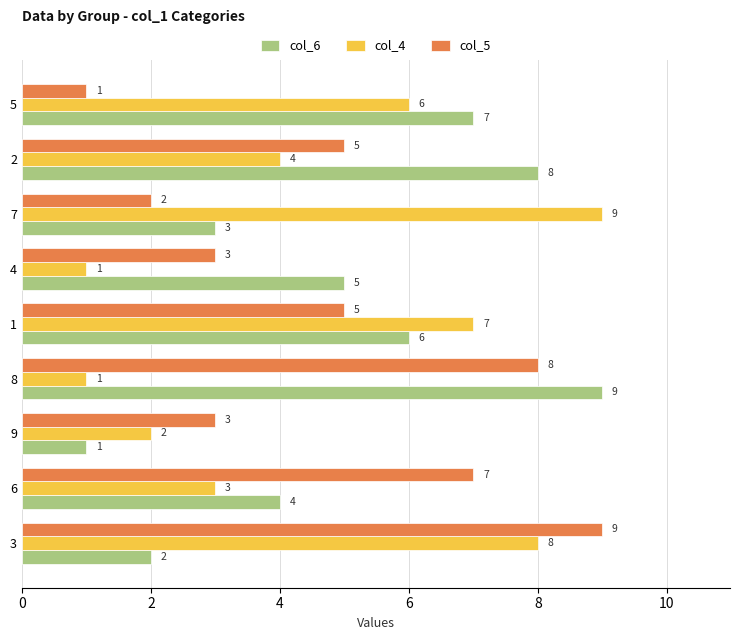

Rank the categories by col_6 value from highest to lowest.

8, 2, 5, 1, 4, 6, 7, 3, 9